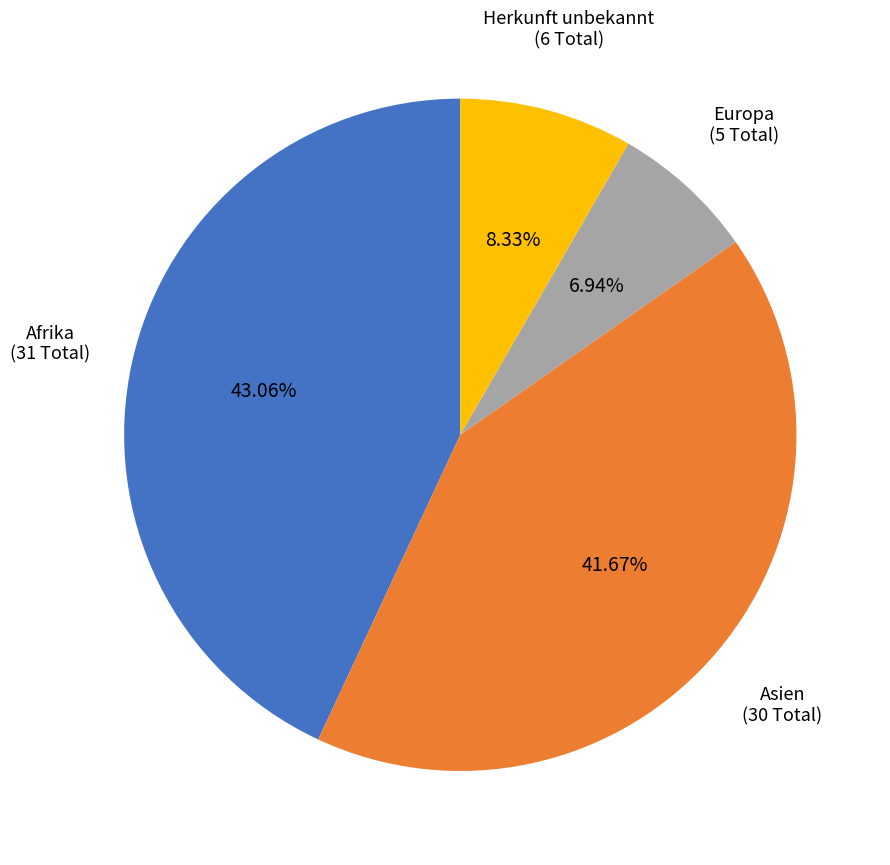

Rank the categories by value from highest to lowest.

Afrika, Asien, Herkunft unbekannt, Europa